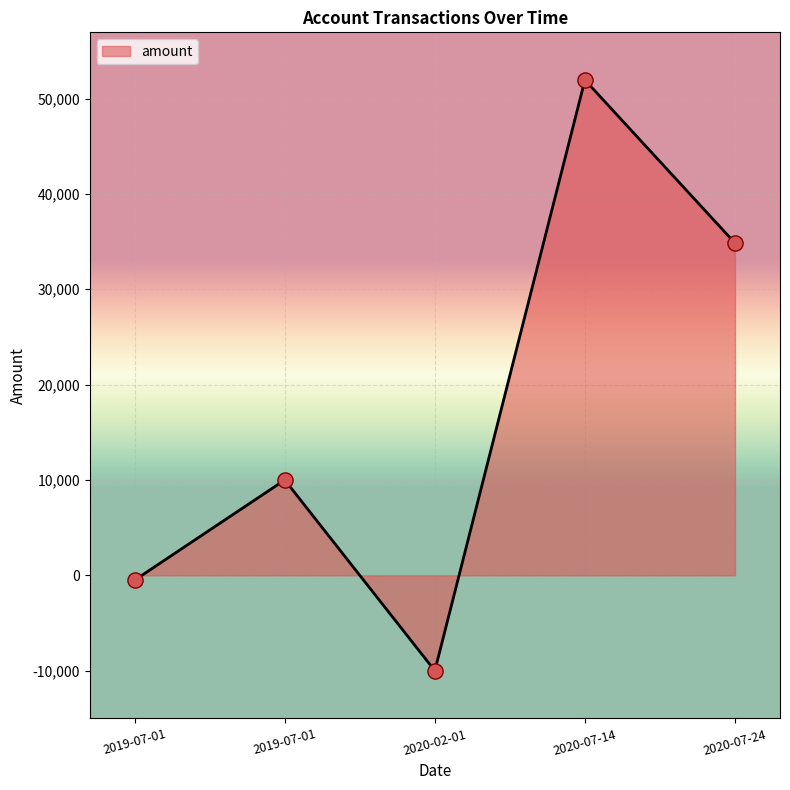

What is the change in value from 2019-07-01 to 2020-07-24?

+24844